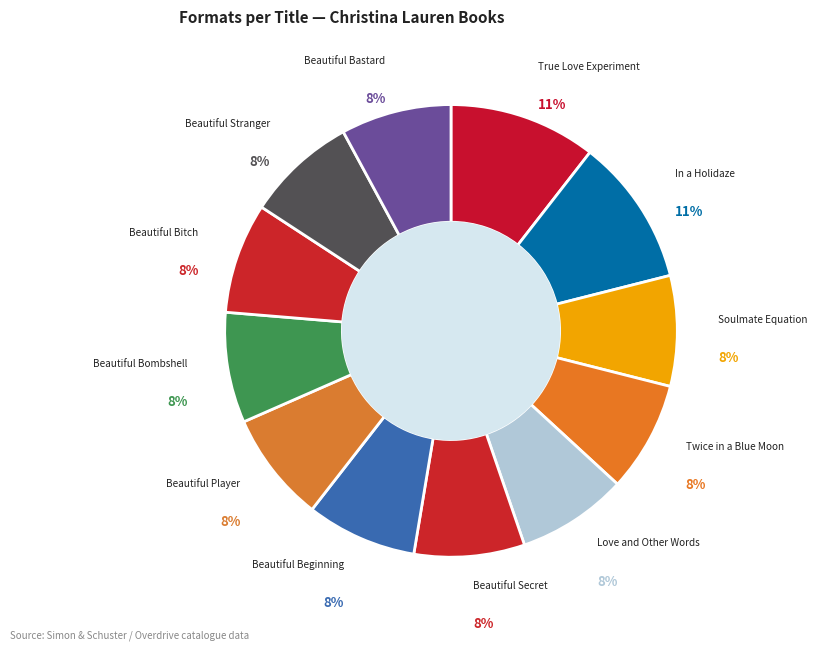

Count the number of slices in the pie.

12